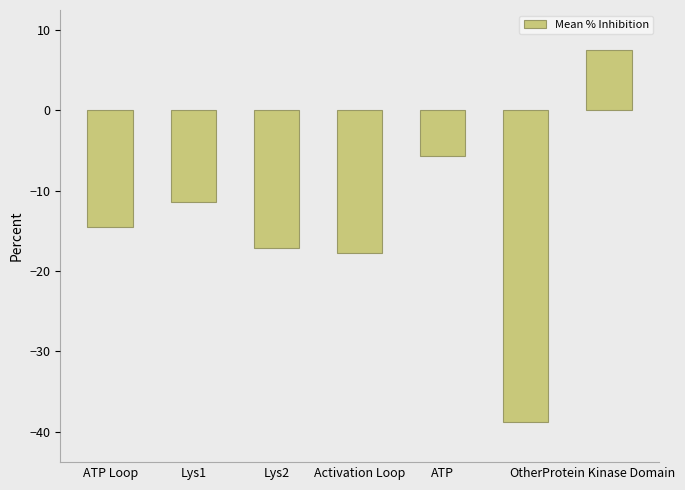

What is the label of the 7th bar from the left?

Protein Kinase Domain